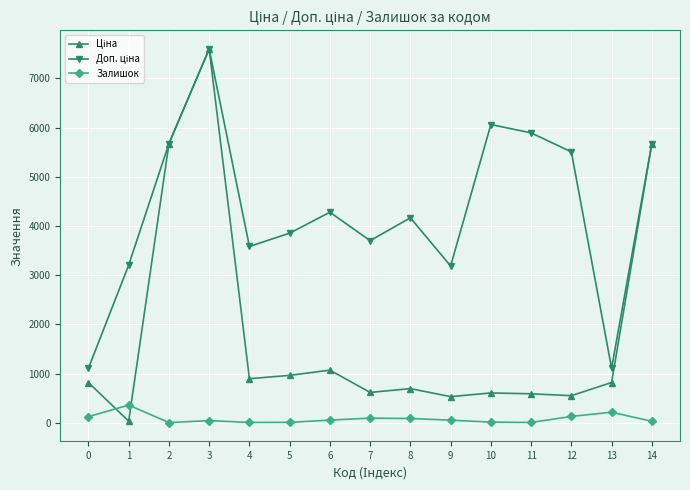

How many data points does each series have?

15